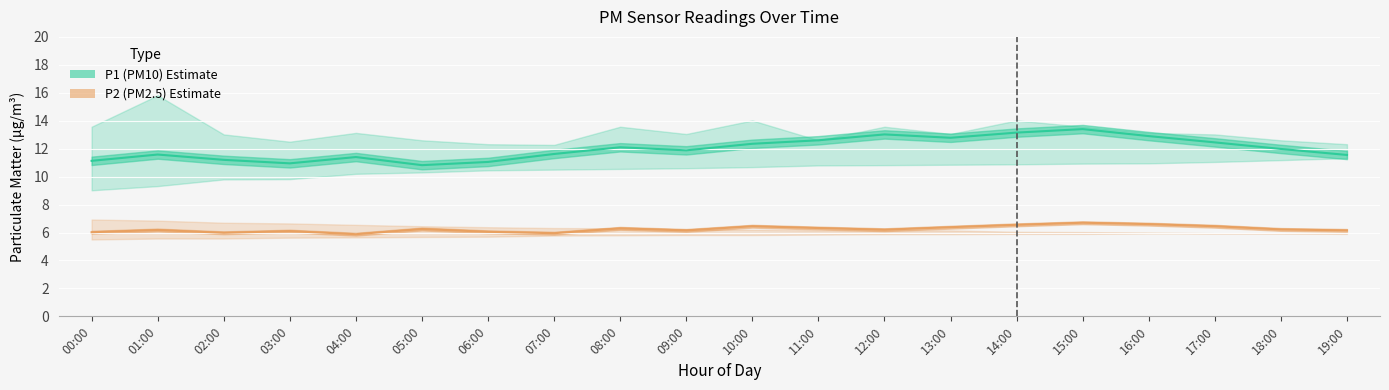

True or false: P2_upper has more than 2 points higher than both neighbors.

False